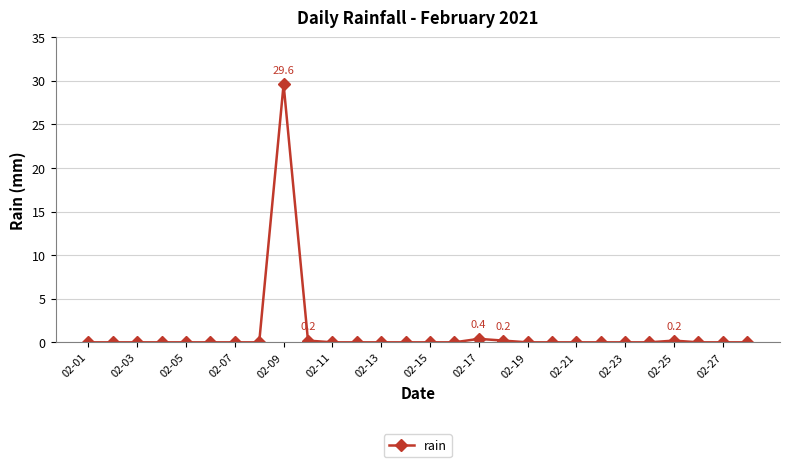

What is the greatest value displayed?

29.6